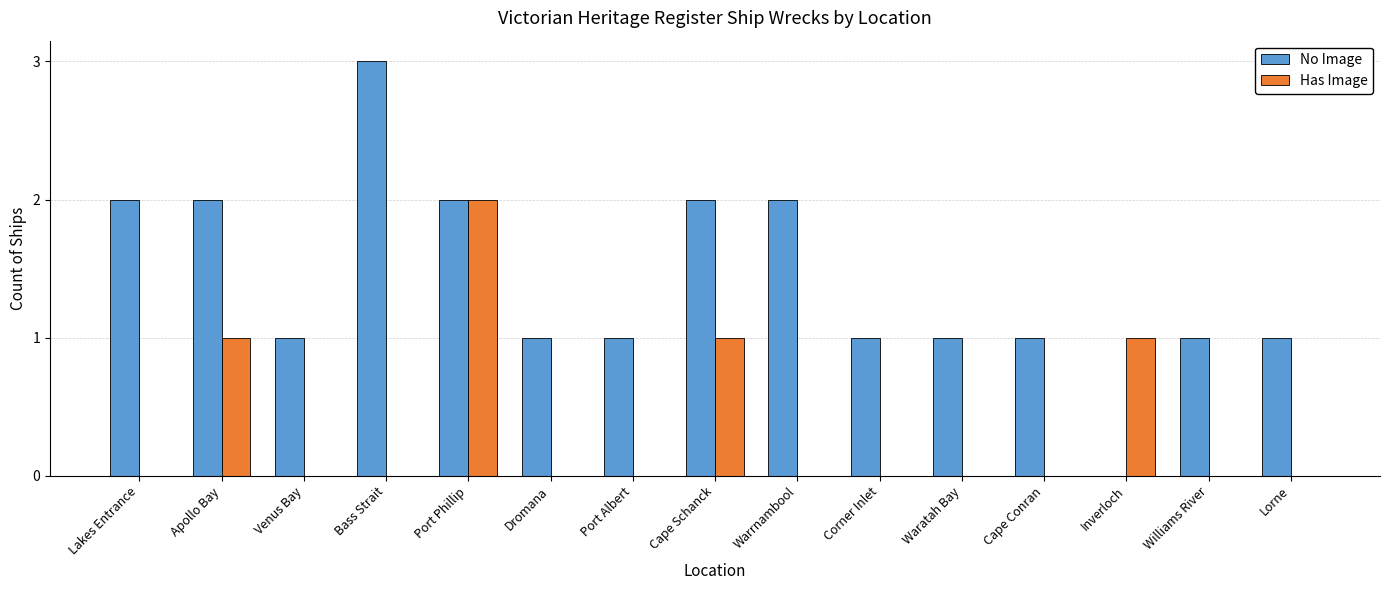

Is it true that No Image equals 1 at Corner Inlet?

True